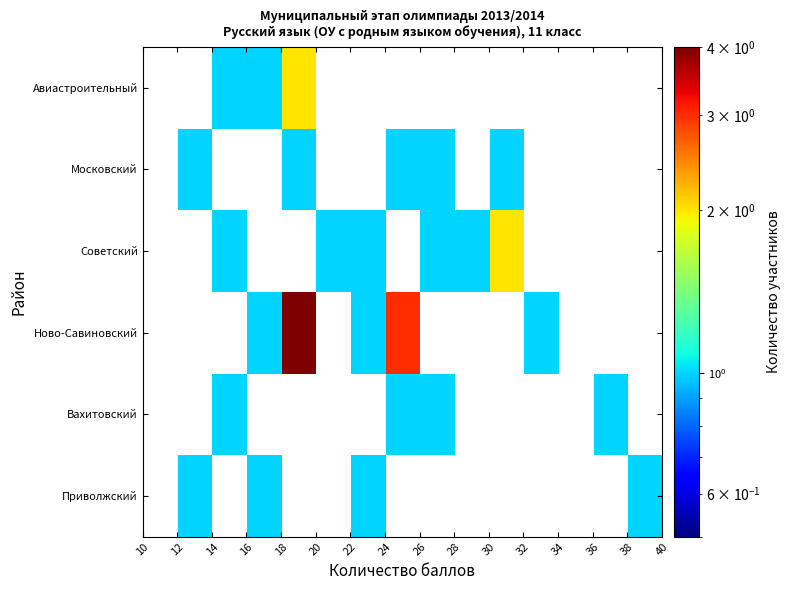

How many values in Авиастроительный are above zero?

3